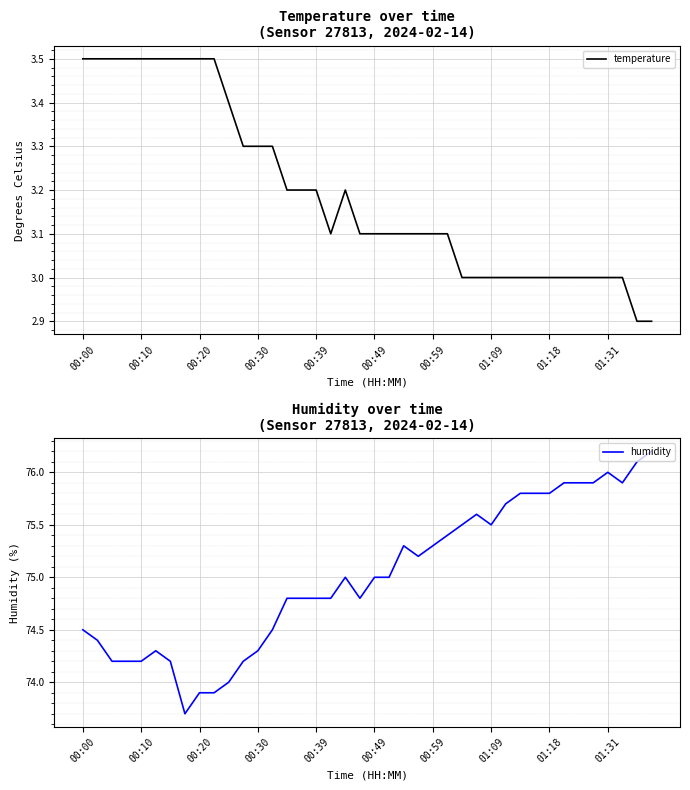

How many temperature values are between 3 and 4?

38